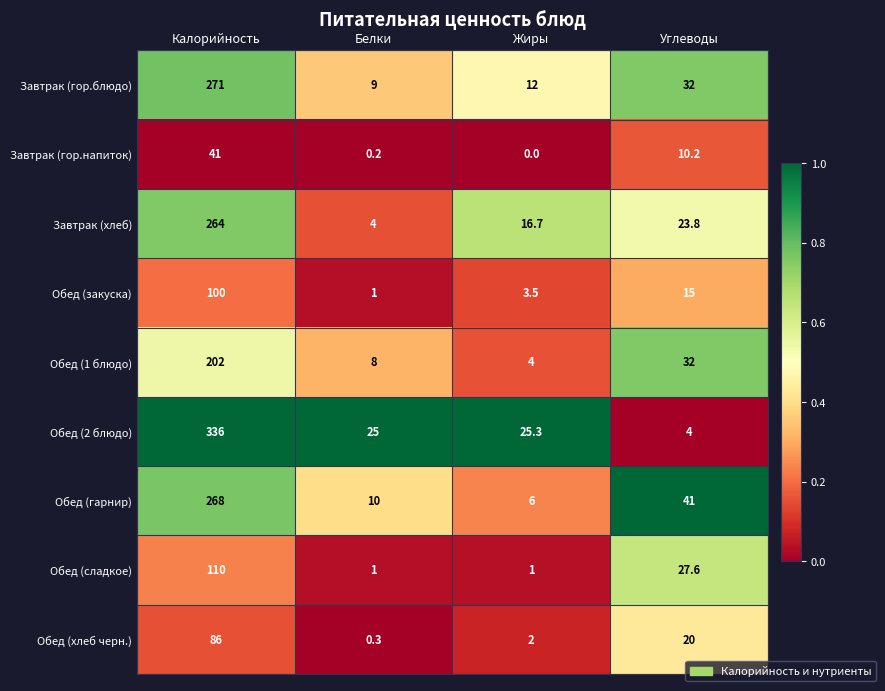

At which label is Обед (хлеб черн.) closest to 43?

Углеводы